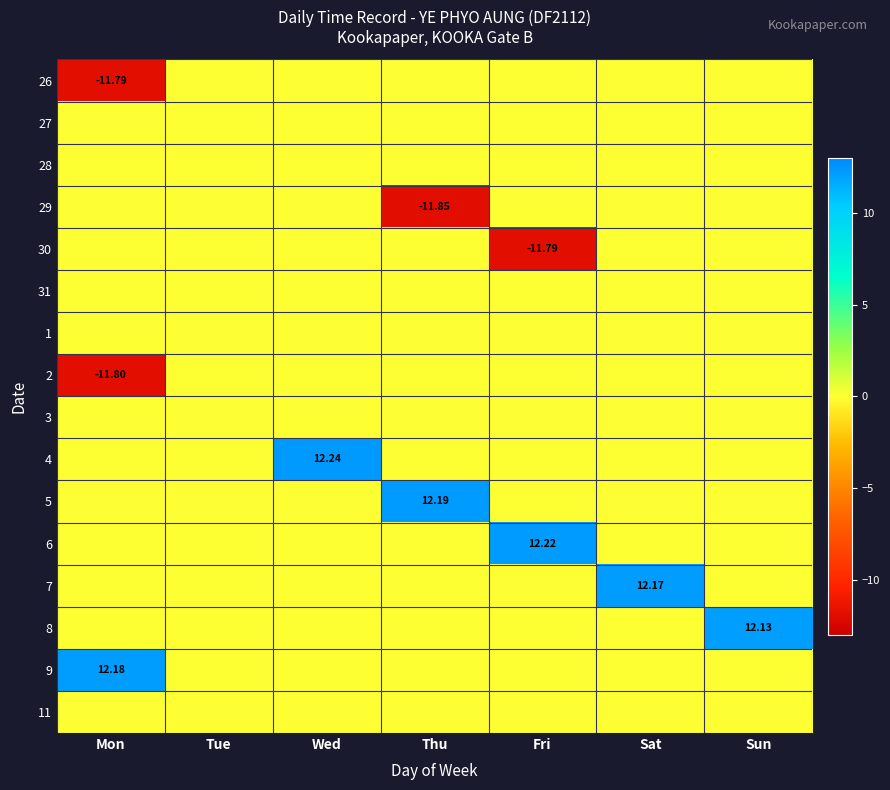

At which label is 31 closest to 0?

Mon